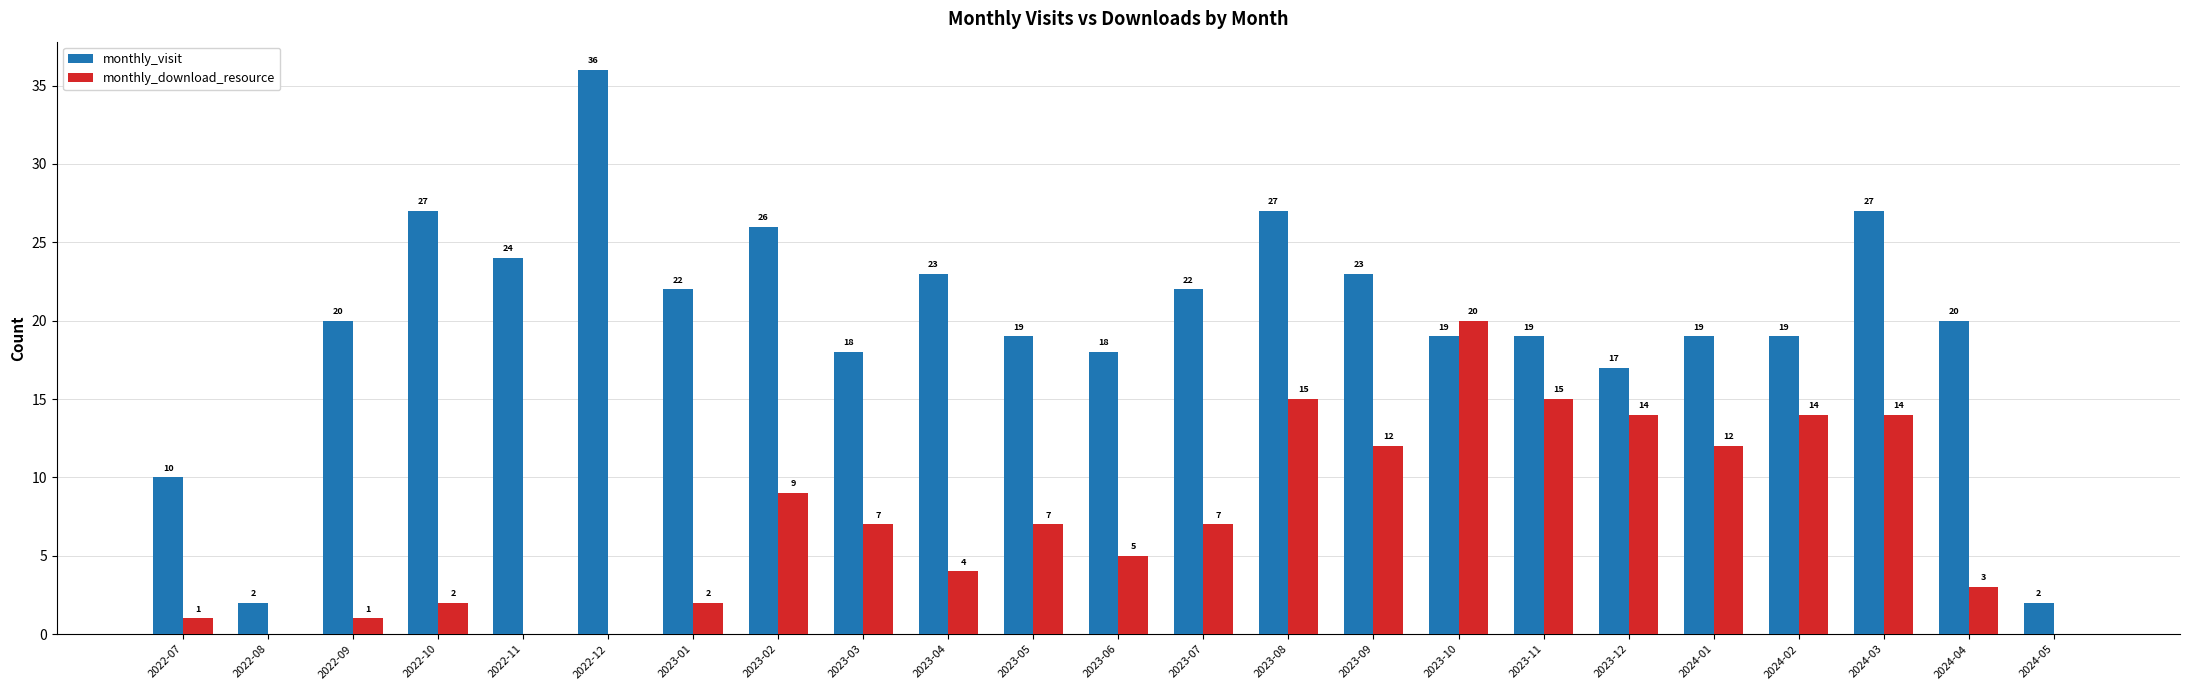

Which category has the highest value in the monthly_download_resource series?

2023-10